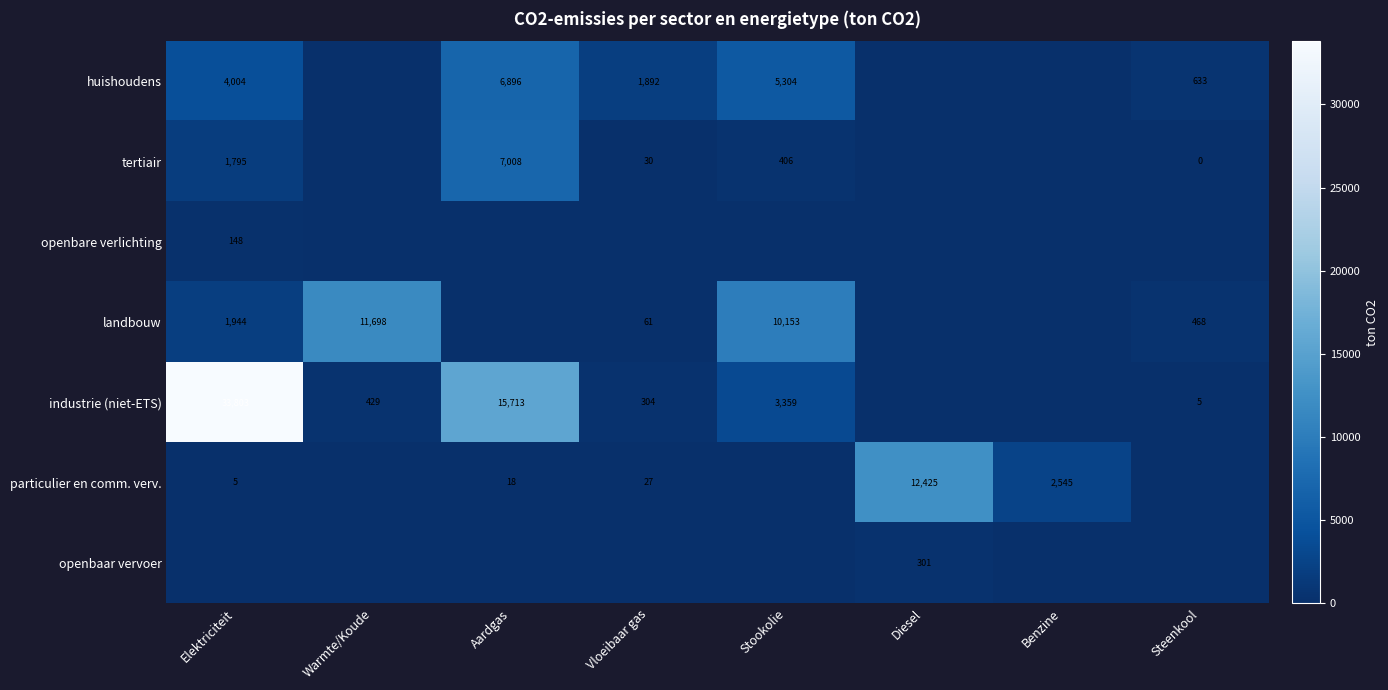

Is the value of landbouw at Vloeibaar gas greater than the value of openbare verlichting at Elektriciteit?

No